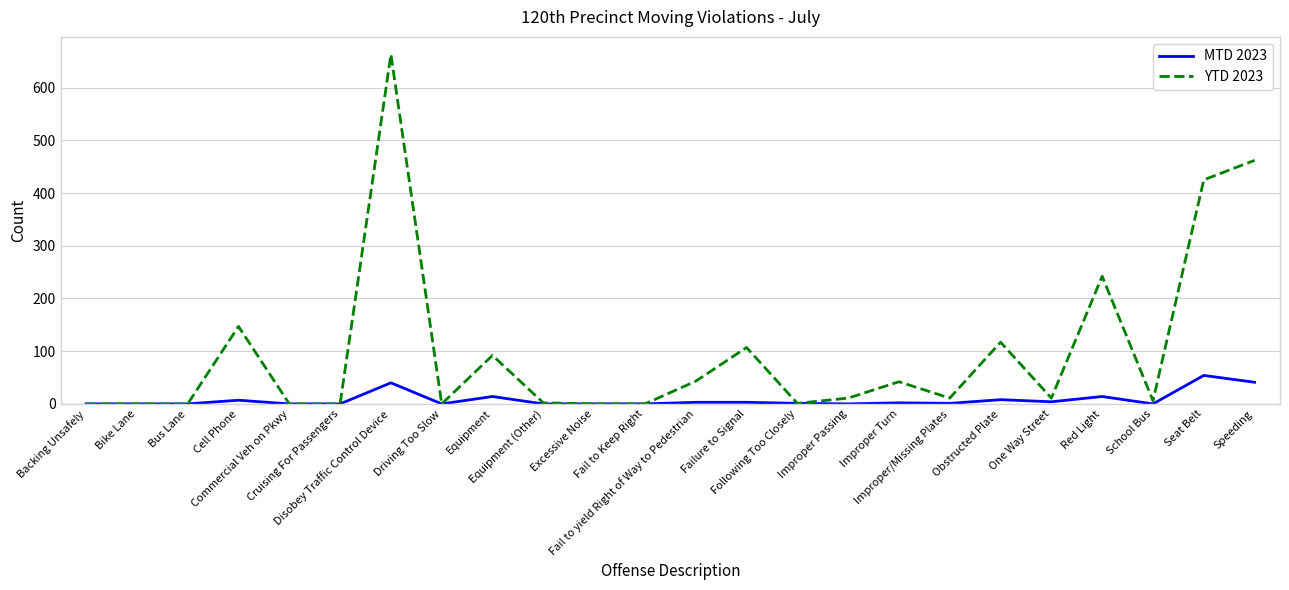

Which series has the widest spread of values?

YTD 2023